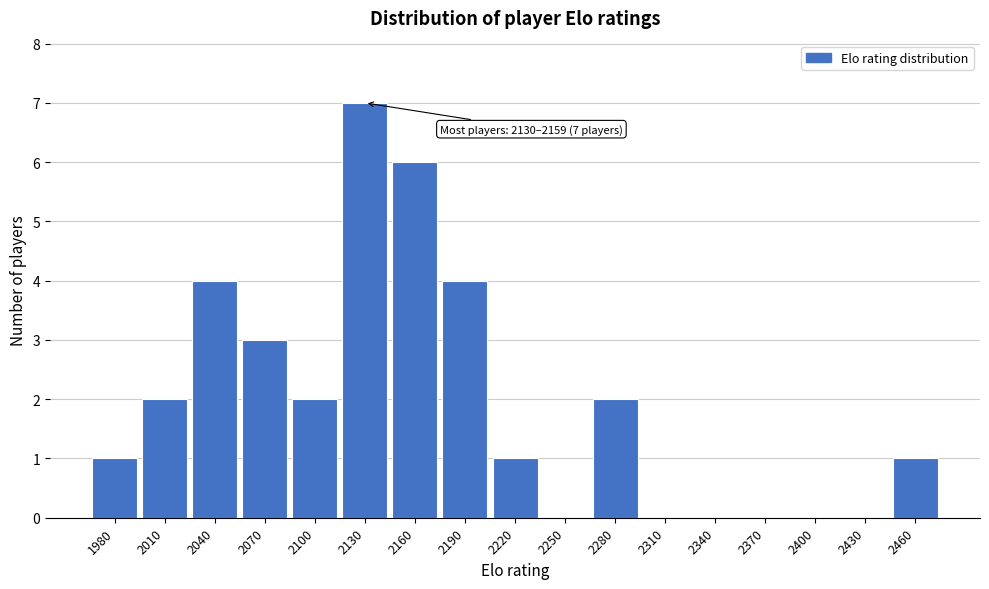

Reading left to right, extract all data points from this chart.

1980=1	2010=2	2040=4	2070=3	2100=2	2130=7	2160=6	2190=4	2220=1	2250=0	2280=2	2310=0	2340=0	2370=0	2400=0	2430=0	2460=1